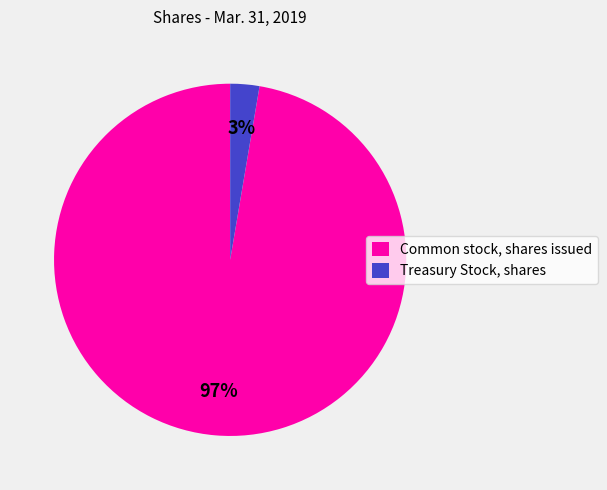

The Treasury Stock, shares slice represents 3% of the pie. True or false?

True